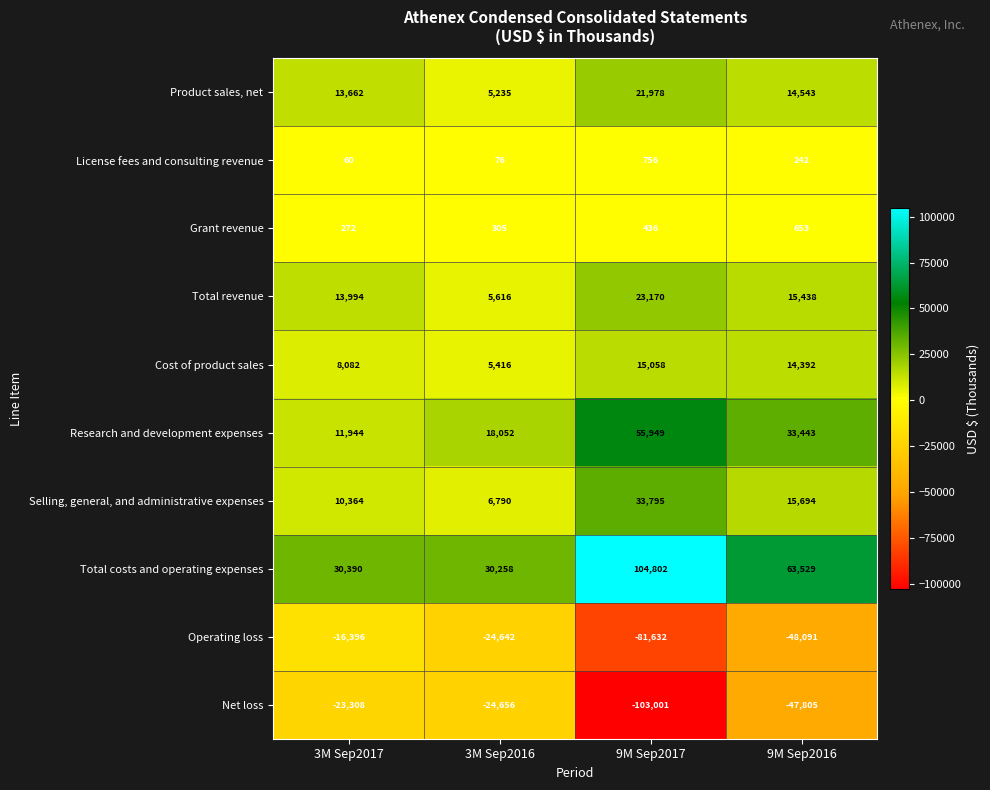

Which series has the largest range (max minus min)?

Net loss